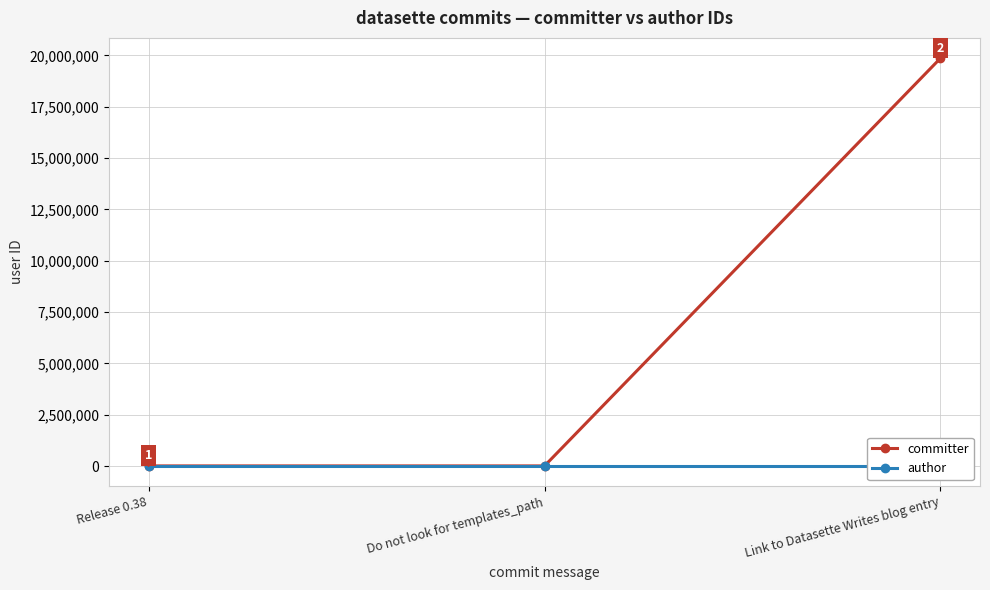

At which category is the sum across all series the highest?

Link to Datasette Writes blog entry